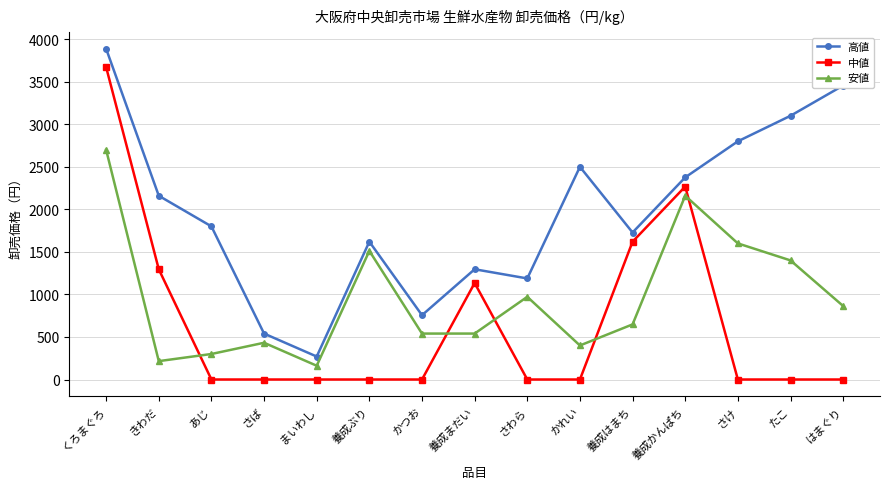

Which series changed the most between まいわし and 養成はまち?

中値